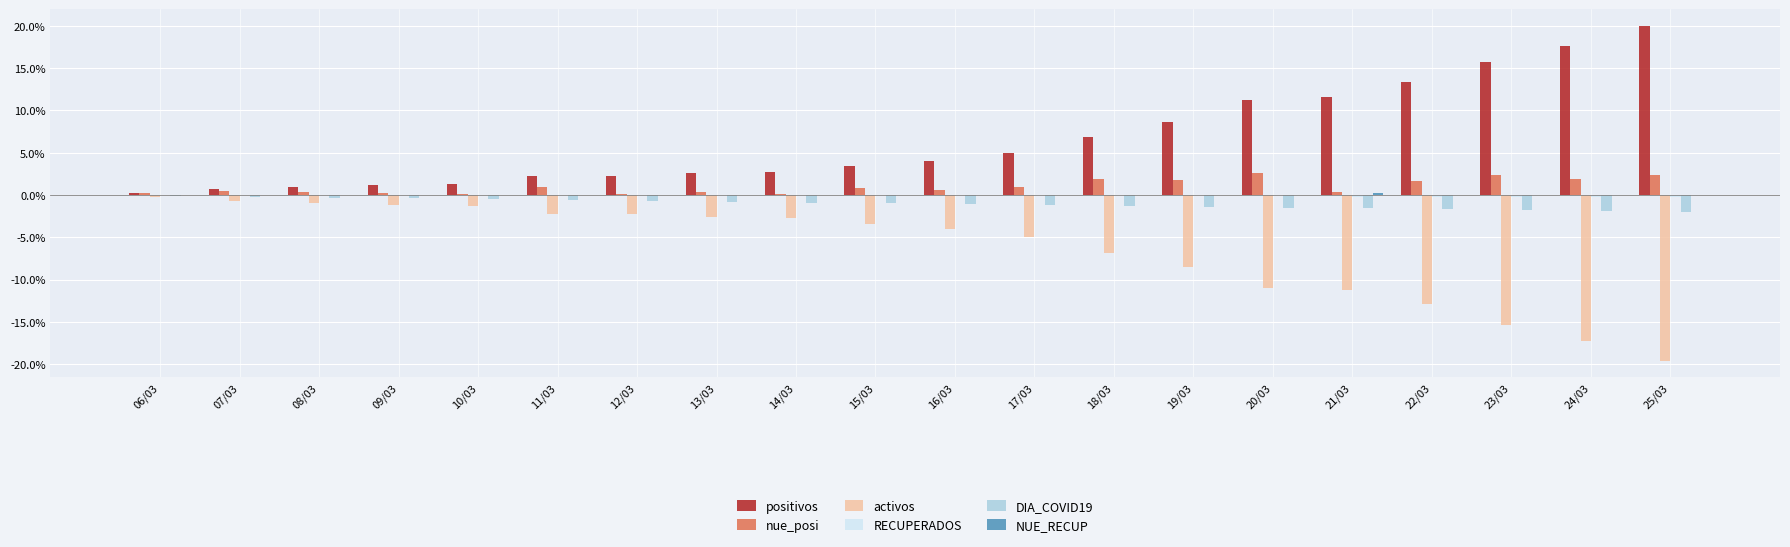

Which series has the largest total across all categories?

positivos